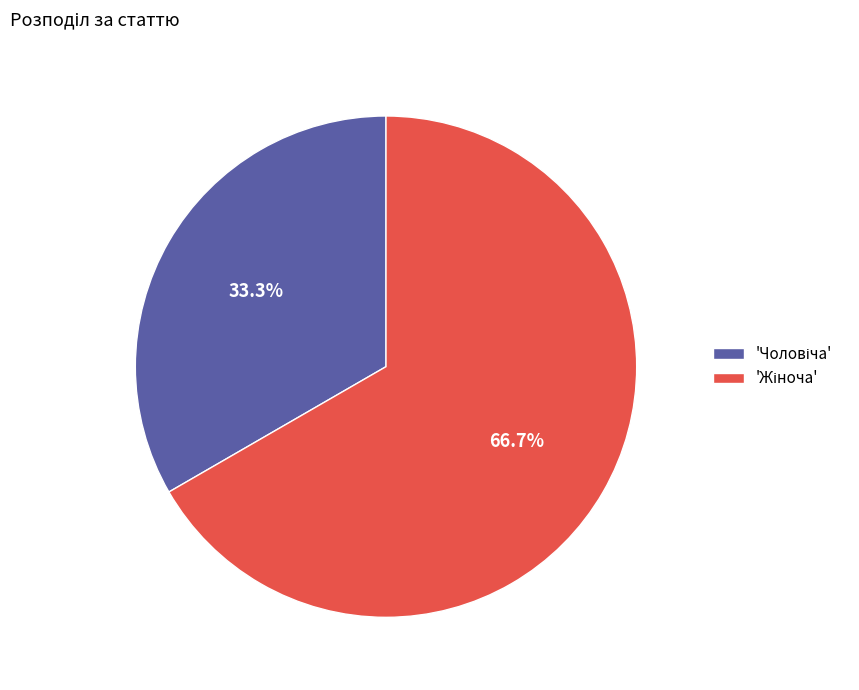

Is there any slice that represents more than half of the pie?

Yes